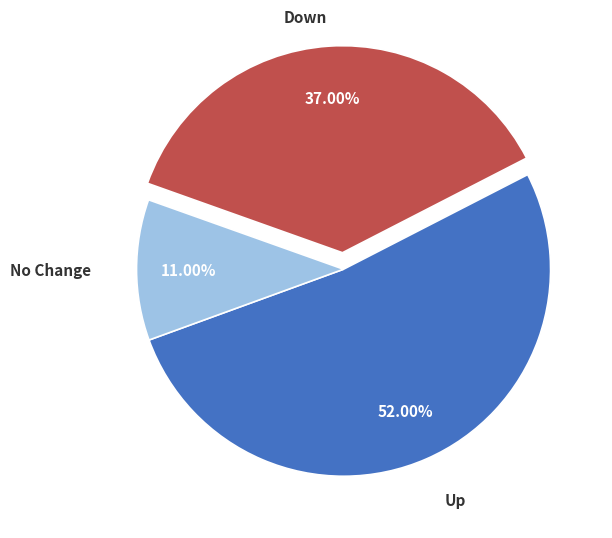

Is there a majority slice in this chart?

Yes